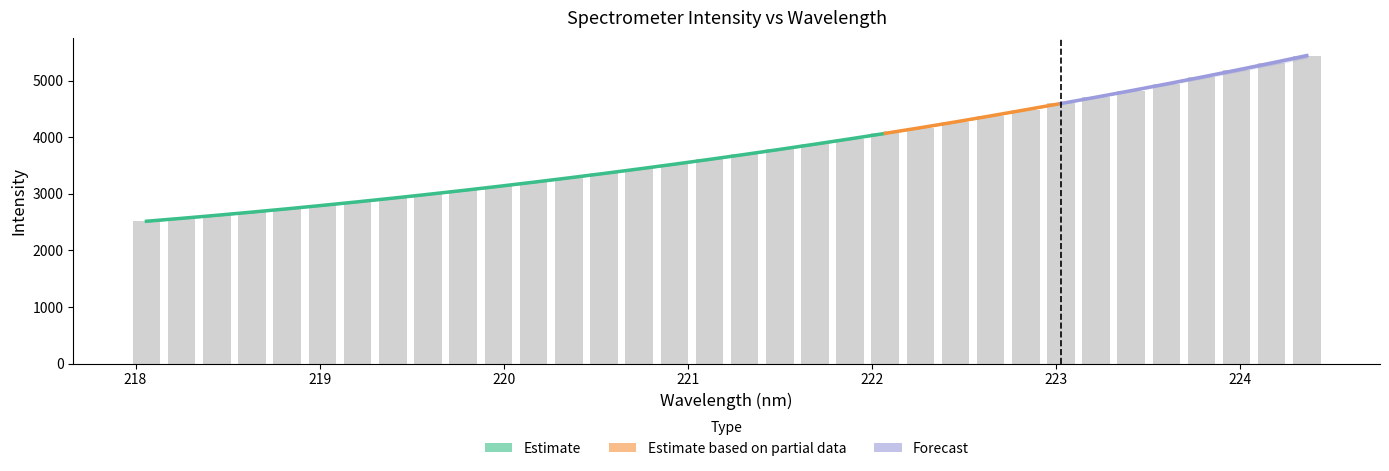

What is the difference between the values at 221.1174 and 222.8355?

876.1